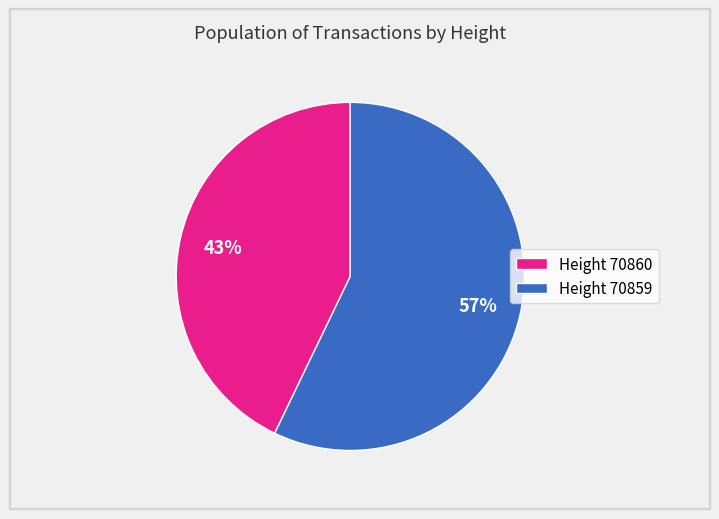

Rank the categories by value from lowest to highest.

Height 70860, Height 70859